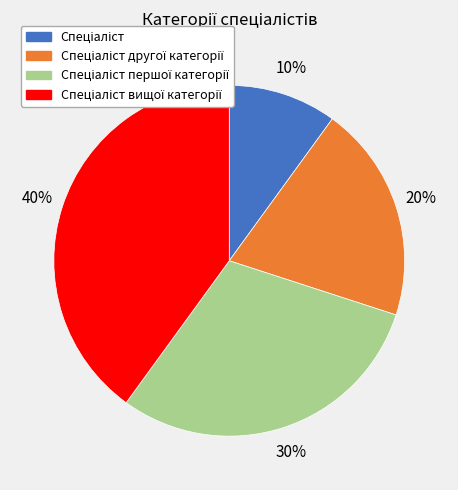

Is there a majority slice in this chart?

No